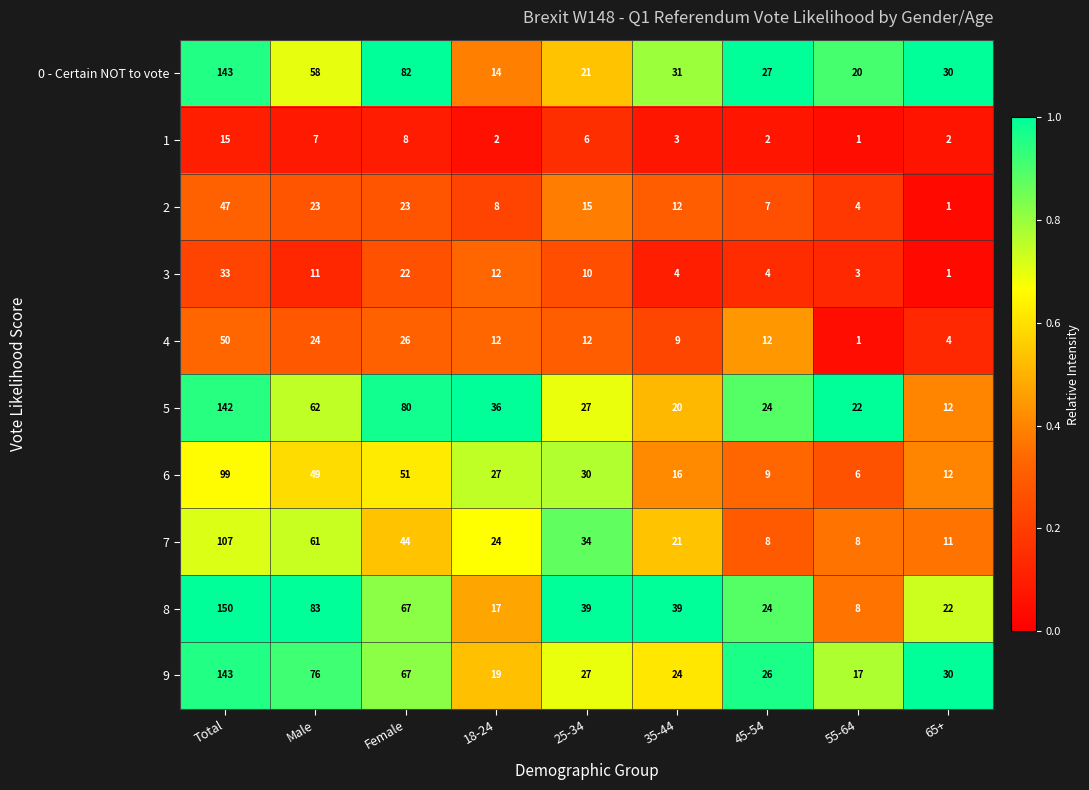

List the labels in order of 6 value, largest first.

Total, Female, Male, 25-34, 18-24, 35-44, 65+, 45-54, 55-64